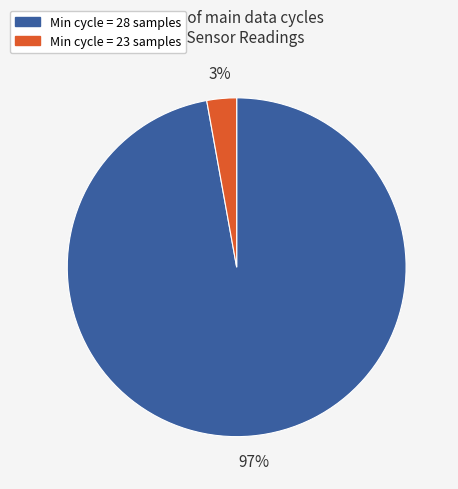

To the nearest percent, what is the difference between the Min cycle = 28 samples and Min cycle = 23 samples slice percentages?

94%